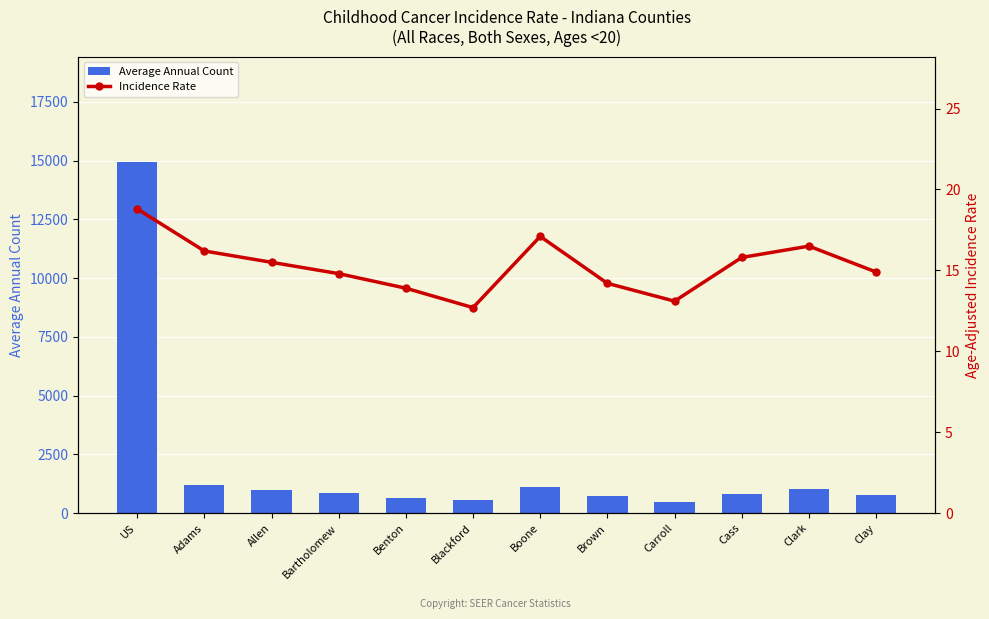

What is the label of the 9th bar from the left?

Carroll